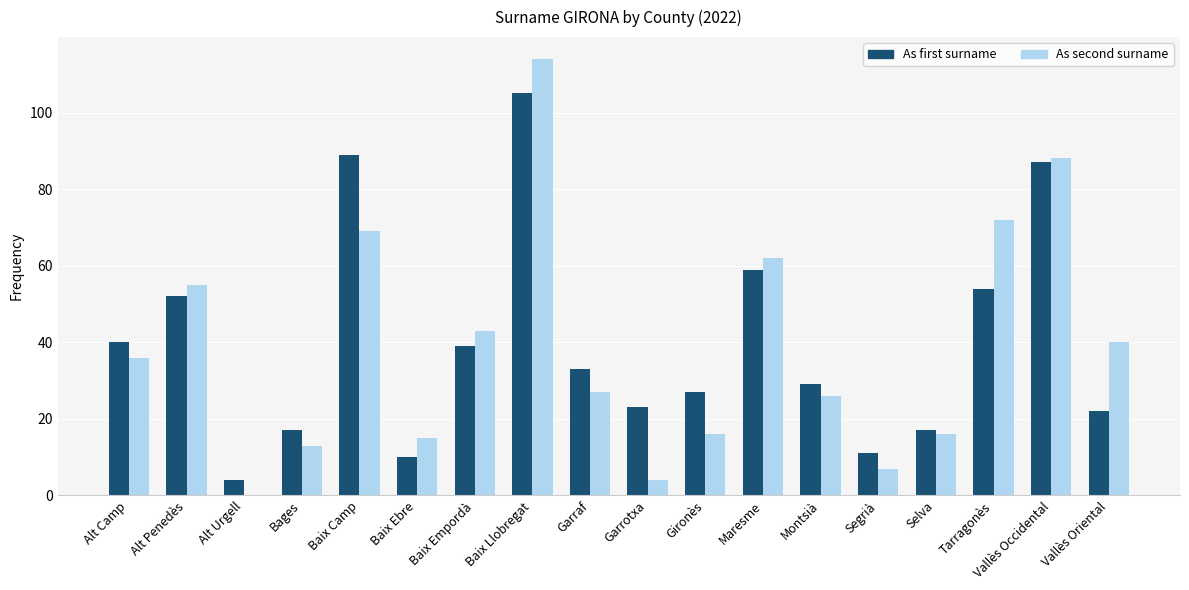

What is the sum of the As first surname values at Garrotxa and Selva?

40